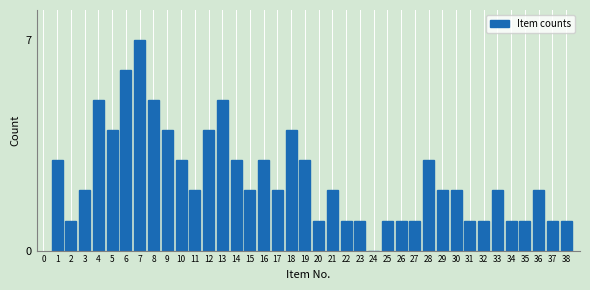

Which category has the highest value across all series?

7